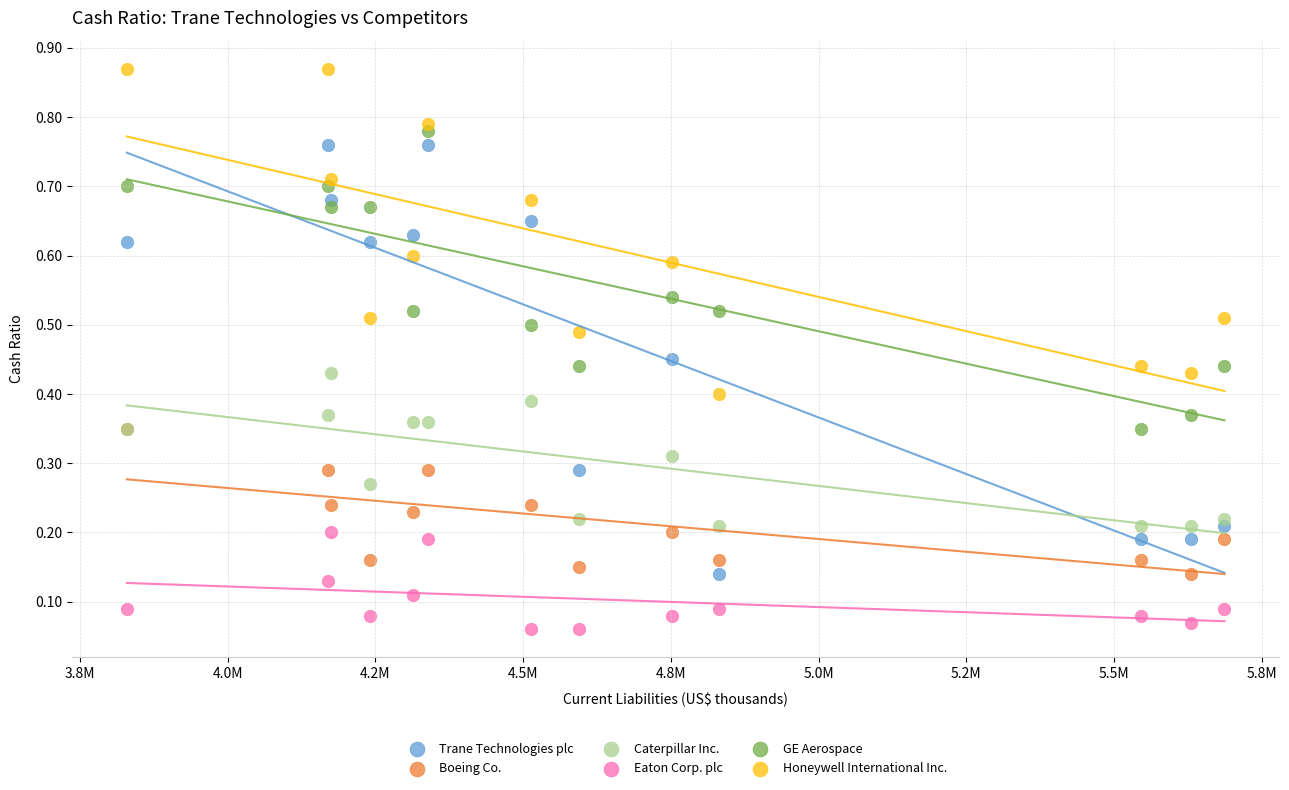

What are all the series names shown in the legend?

Trane Technologies plc, Boeing Co., Caterpillar Inc., Eaton Corp. plc, GE Aerospace, Honeywell International Inc.